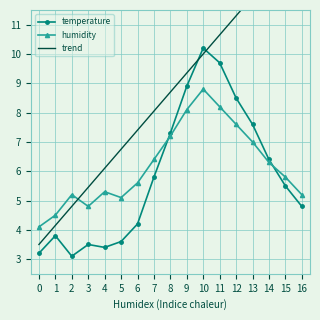

In temperature, how many points are lower than both neighbors (excluding endpoints)?

2